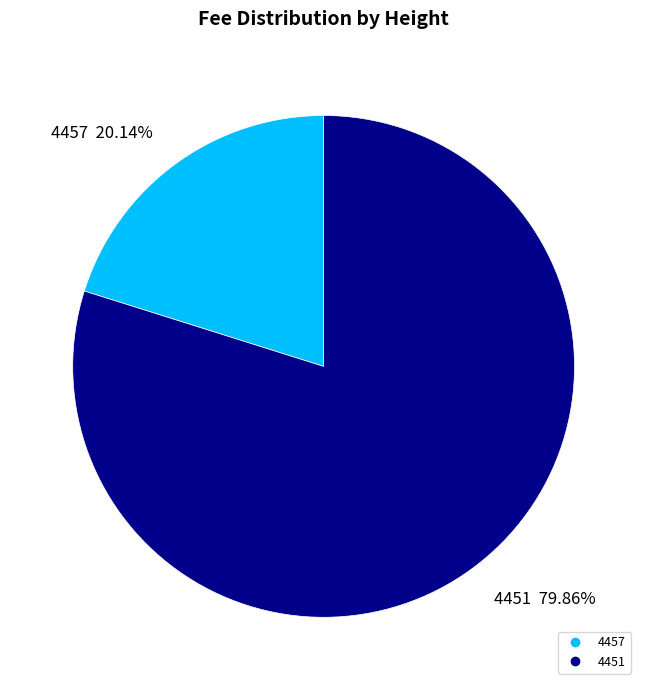

To the nearest percent, what portion does 4451 represent?

80%